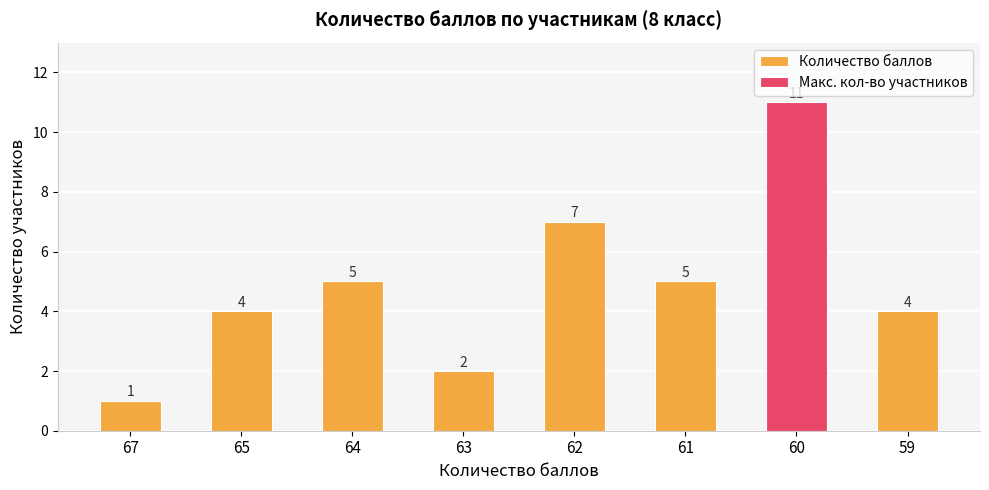

What is the value of the 4th bar from the left?

2